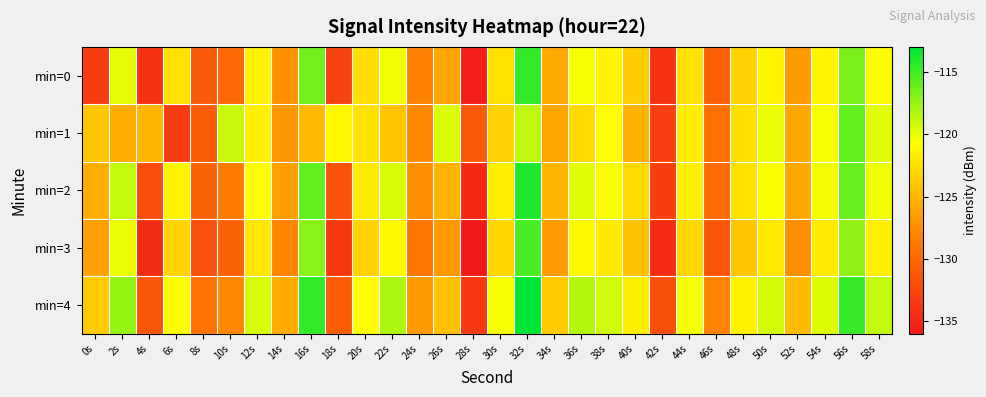

At which category is the sum across all series the highest?

32s